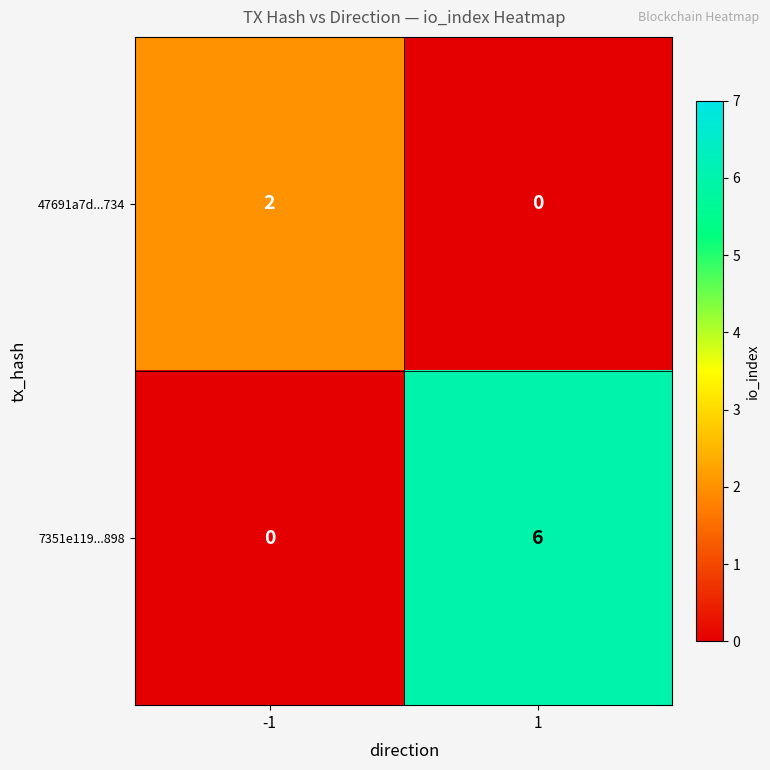

Which label corresponds to the largest value in the chart?

1